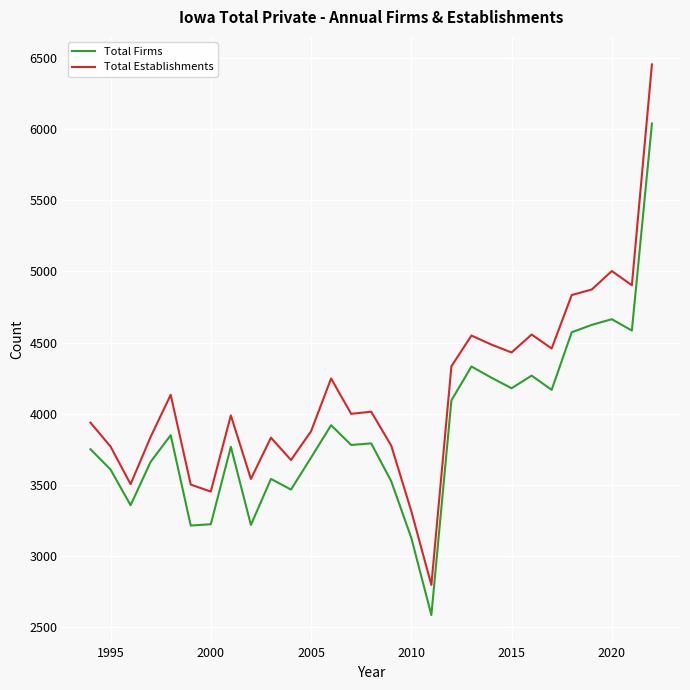

Which series has the largest range (max minus min)?

Total Establishments